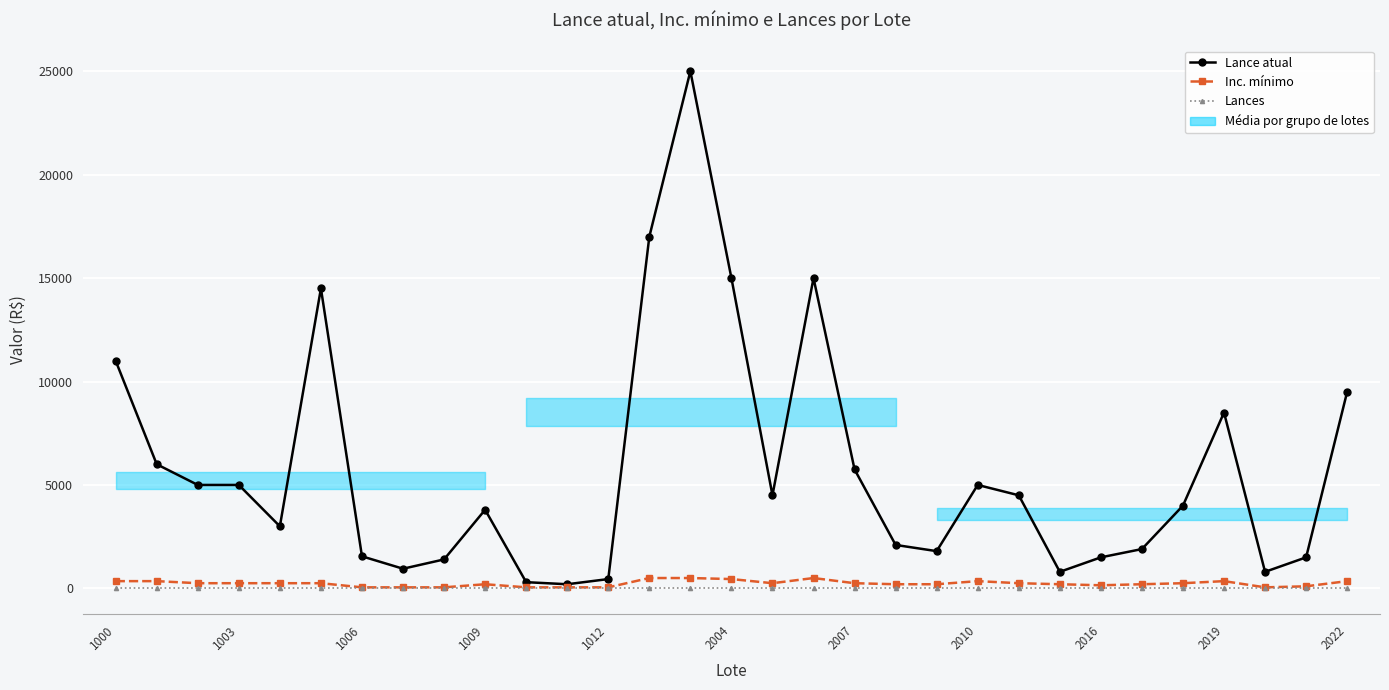

Which has a higher value, 30 or 2022?

30